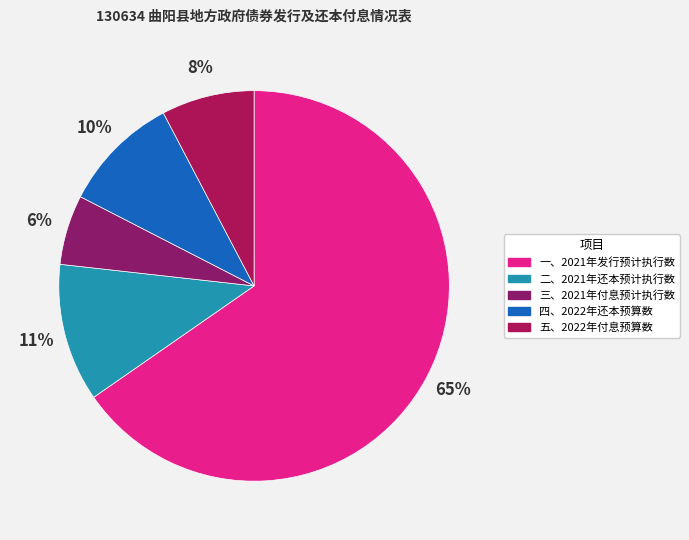

What is the total percentage of 三、2021年付息预计执行数 and 一、2021年发行预计执行数?

71.1%